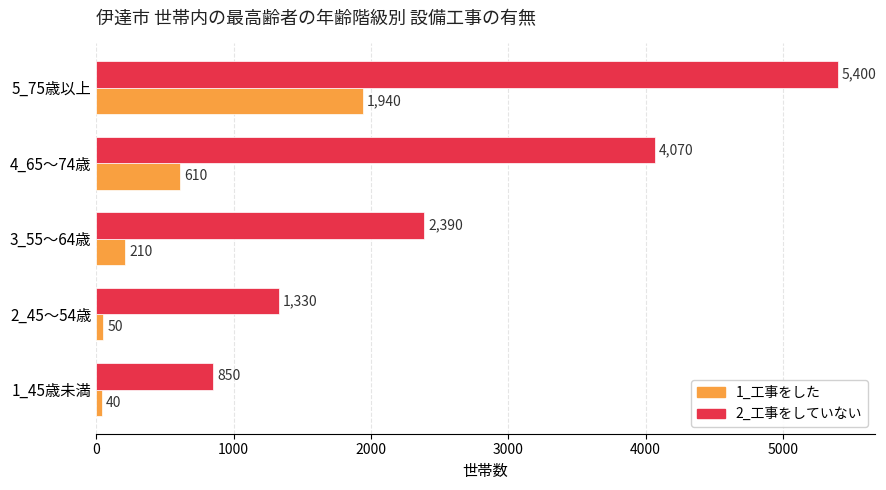

The 1_工事をした series shows 1940 at 5_75歳以上. True or false?

True